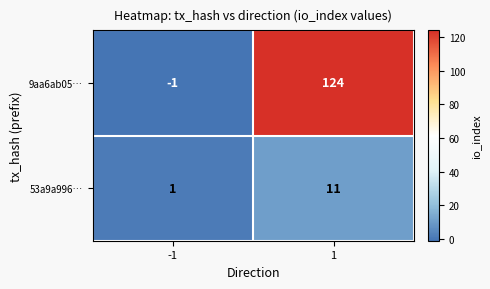

At which category does the chart reach its minimum across all series?

-1